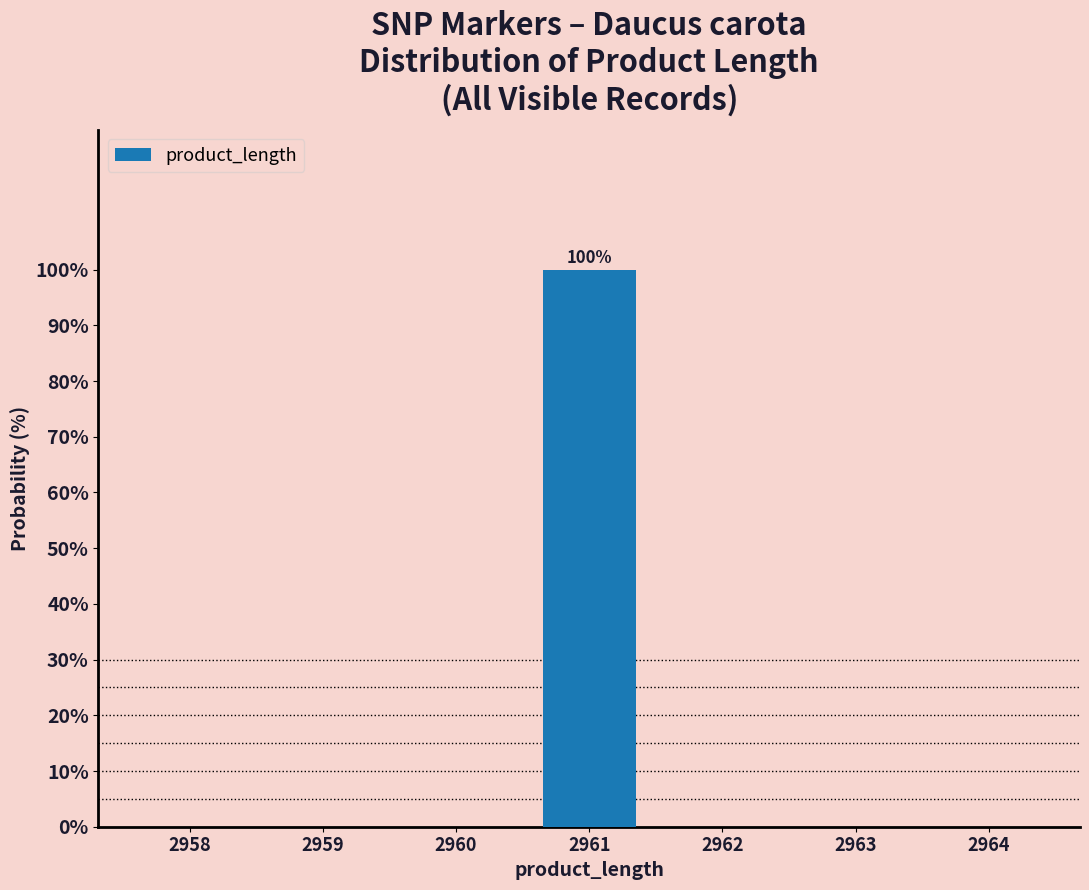

Reading left to right, extract all data points from this chart.

2958=0	2959=0	2960=0	2961=100	2962=0	2963=0	2964=0